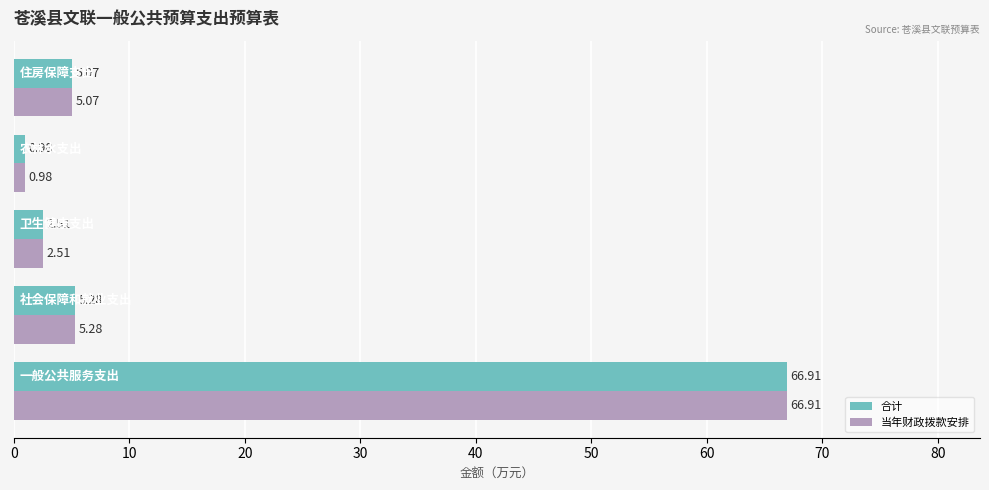

What is the difference between the maximum and minimum values in the 合计 series?

65.9